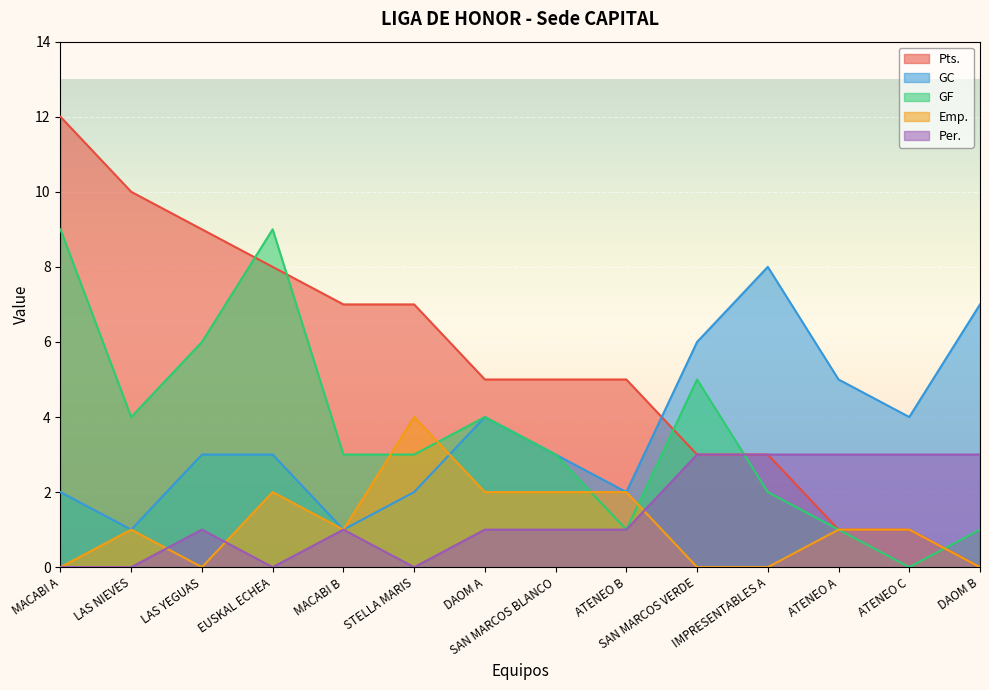

True or false: Per. has more than 2 points higher than both neighbors.

False